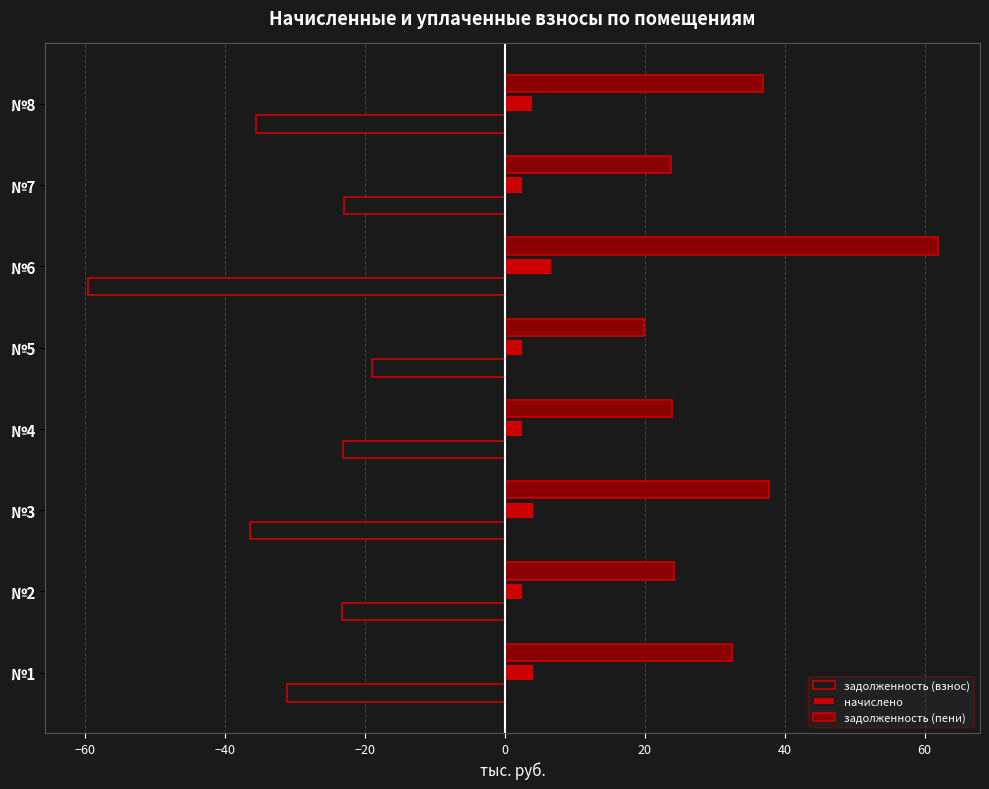

Which series has the largest total across all categories?

задолженность (пени)